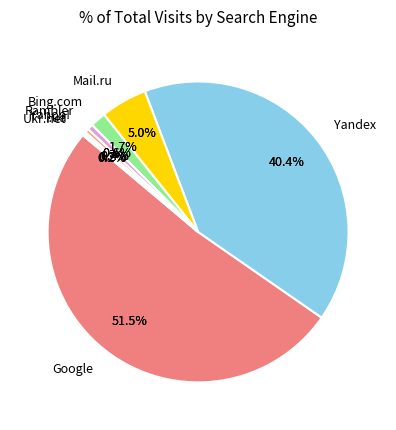

Rank the categories by value from lowest to highest.

I.ua, Ukr.net, Yahoo!, Rambler, Bing.com, Mail.ru, Yandex, Google